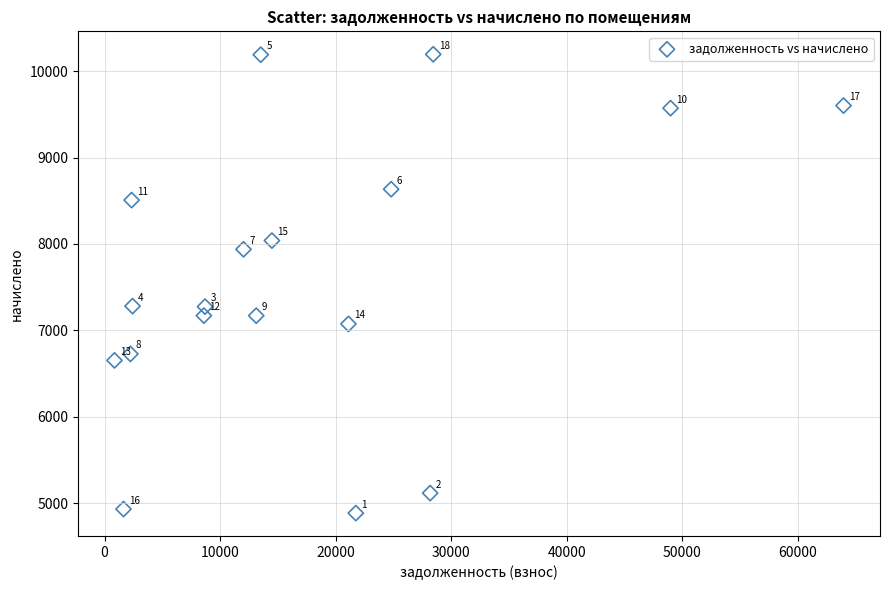

What Y value in the scatter plot is closest to 7539?

7280.6